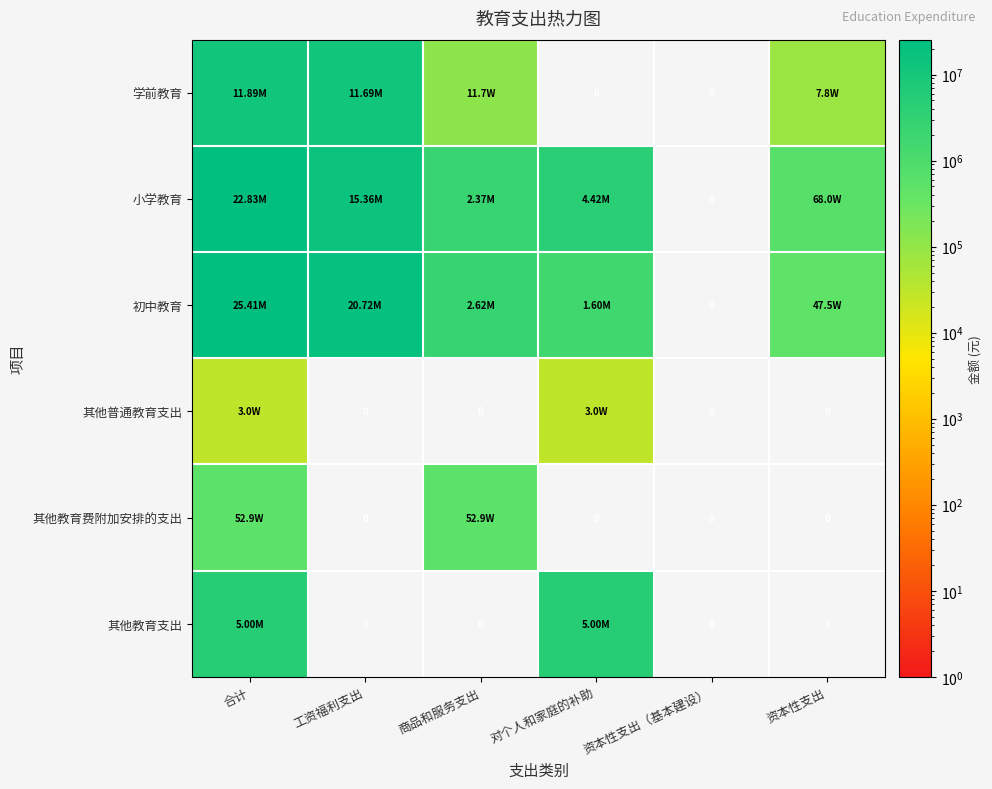

Which label corresponds to the smallest value in the chart?

对个人和家庭的补助